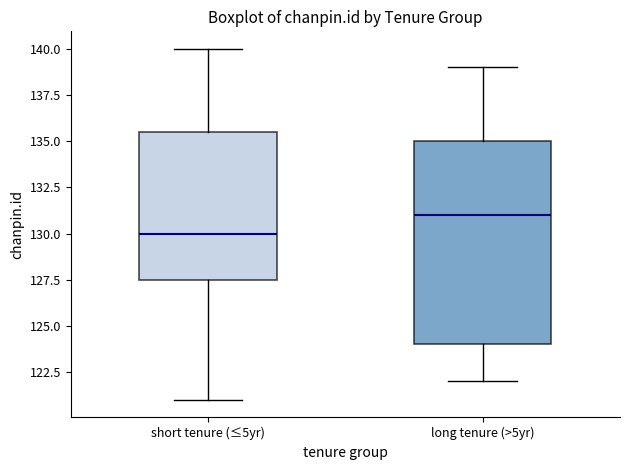

Where is the lower edge of the box for short tenure (≤5yr) on the y-axis? The values are not printed on the chart, so give them approximately, as read against the axis.

127.5